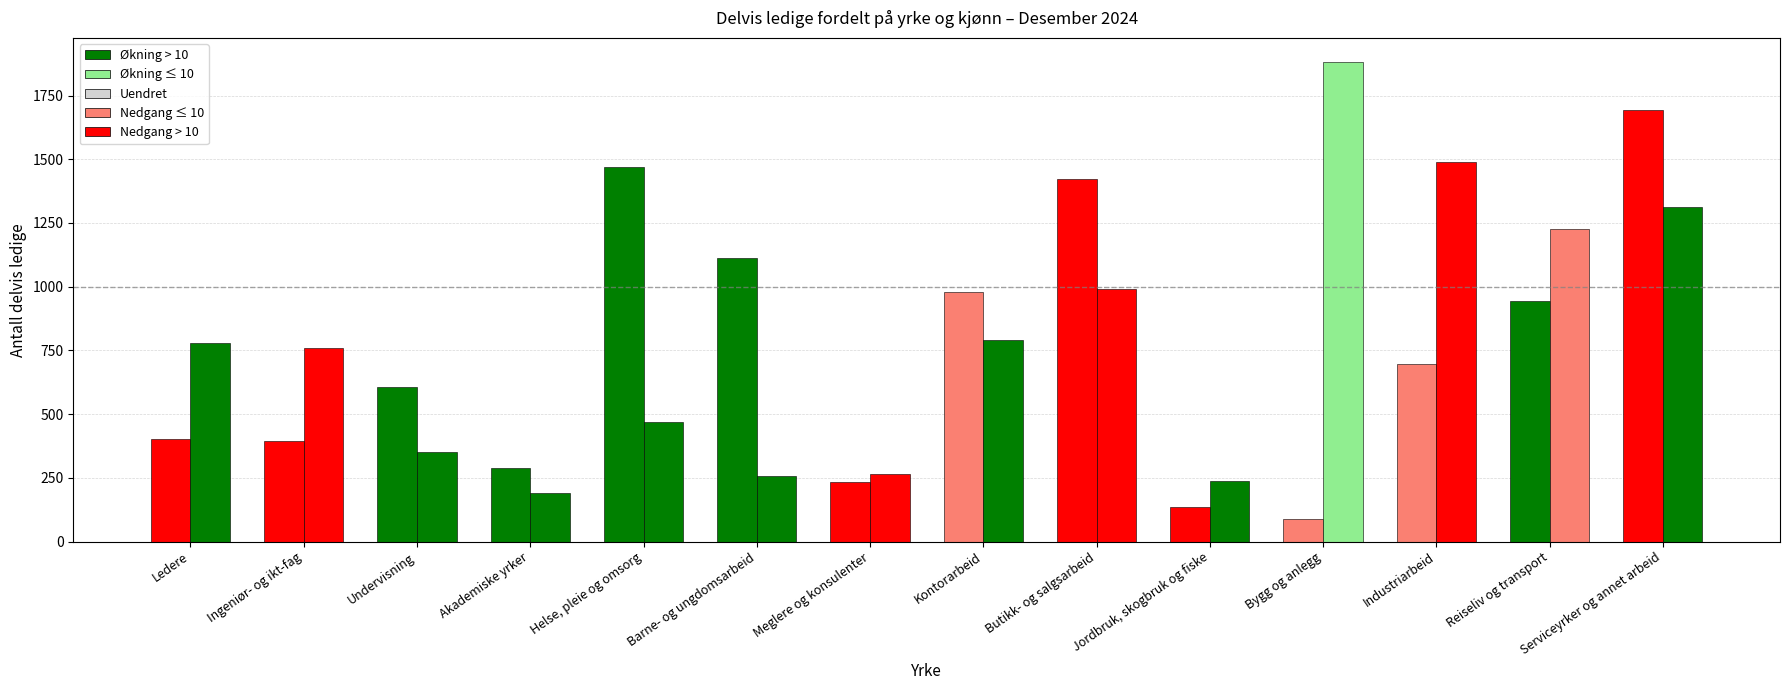

Does the chart contain stacked bars?

No